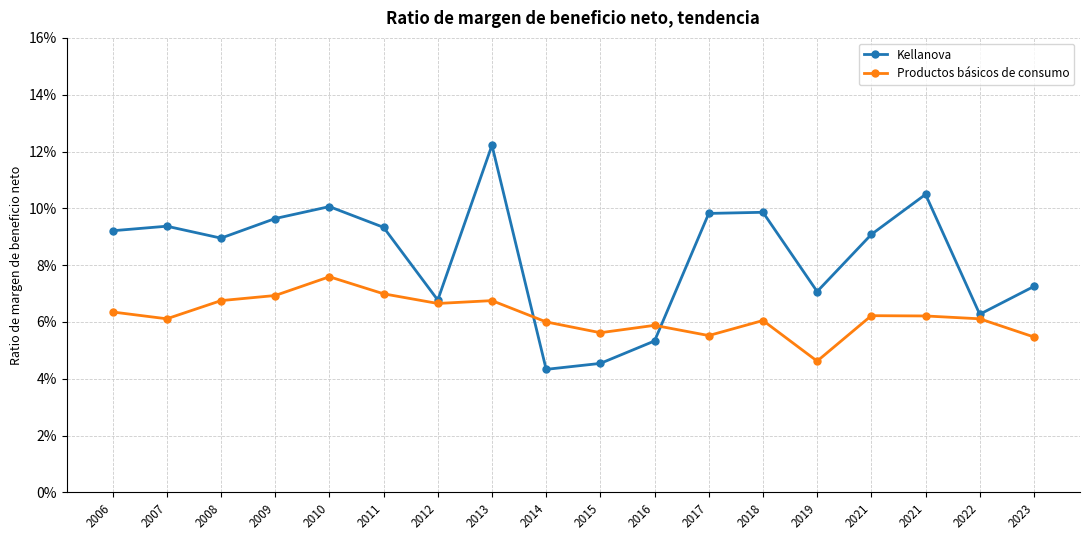

Count the Productos básicos de consumo values in the range 0 to 1.

18